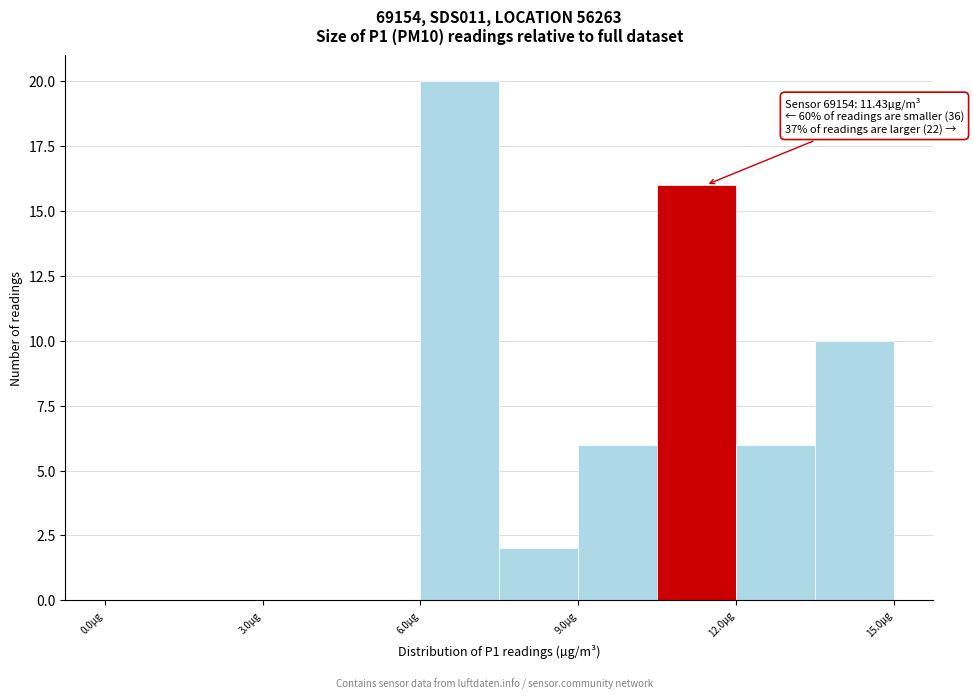

Read against the x-axis, roughly where is the centre of the tallest bar?

7.0